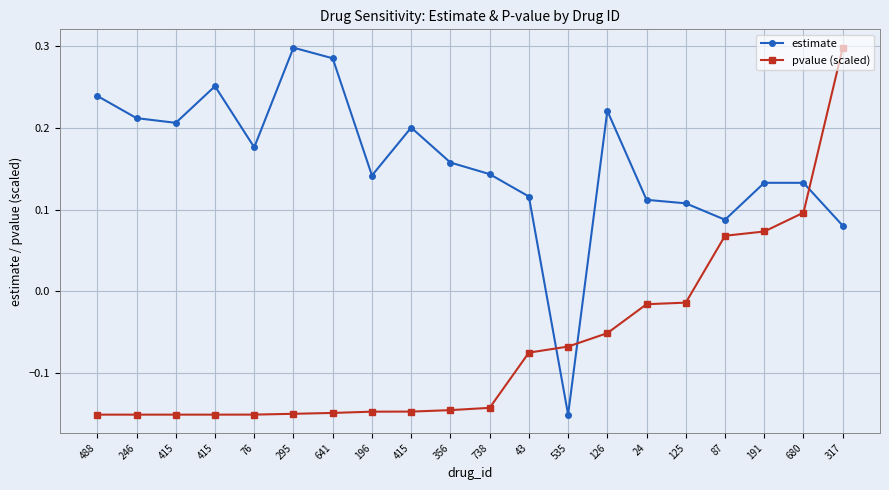

Between which two adjacent categories do pvalue (scaled) and estimate first intersect?

43 and 535